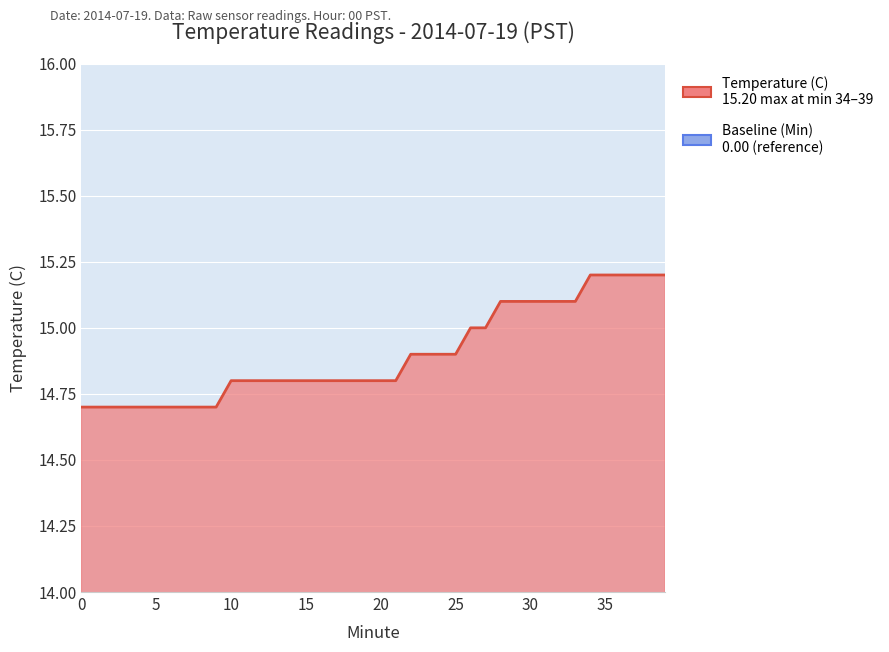

Between 5 and 14, which series saw the biggest shift?

Temperature (C)